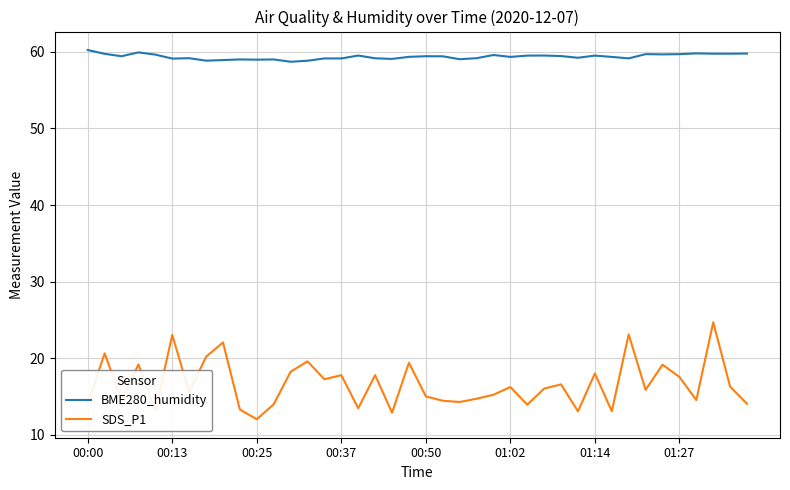

Which series has the widest spread of values?

SDS_P1